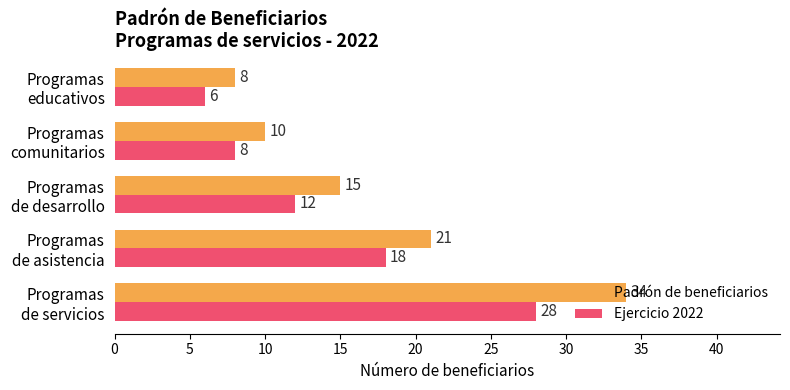

At how many categories does at least one series exceed 12?

3